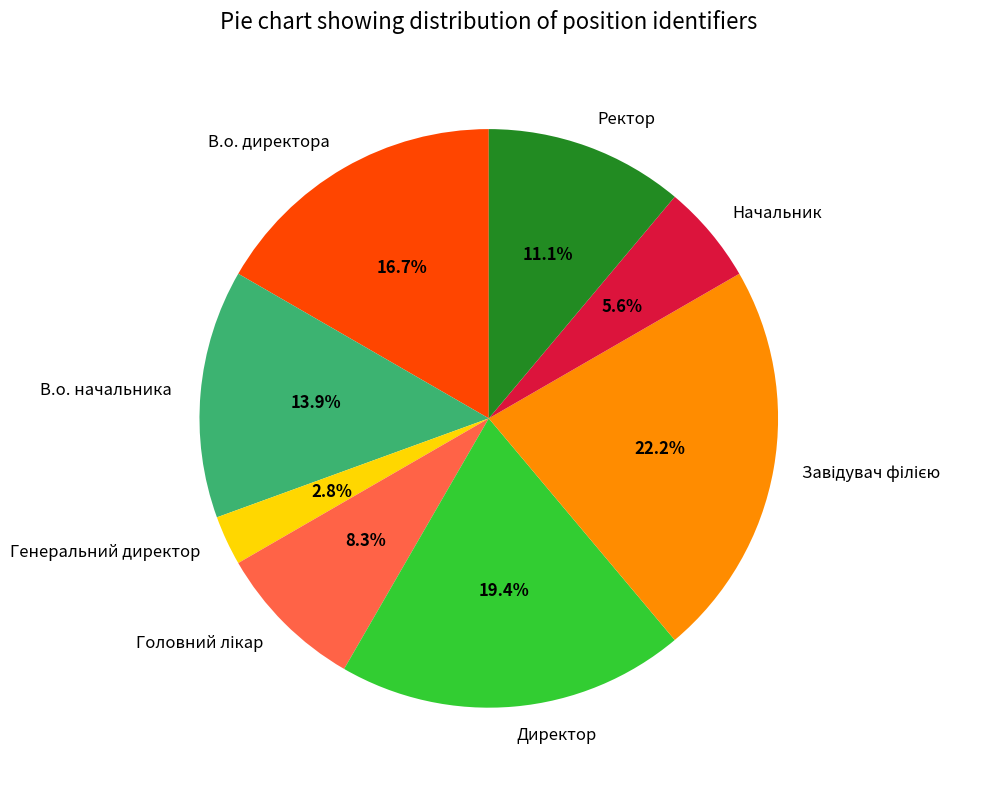

Approximately how many times larger is the value at Начальник compared to В.о. директора?

0.3